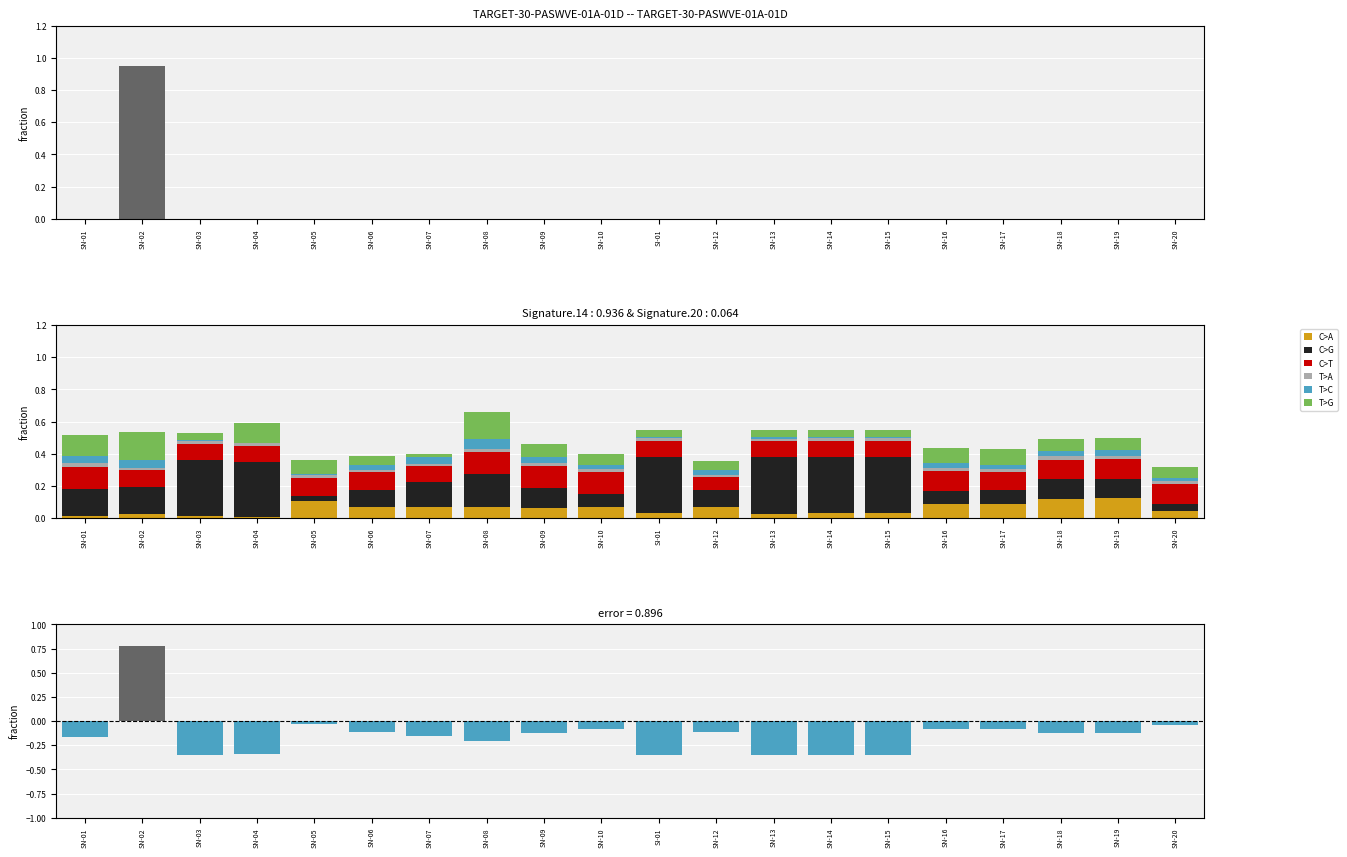

What is the difference between the maximum and second lowest values in the T>C series?

0.1